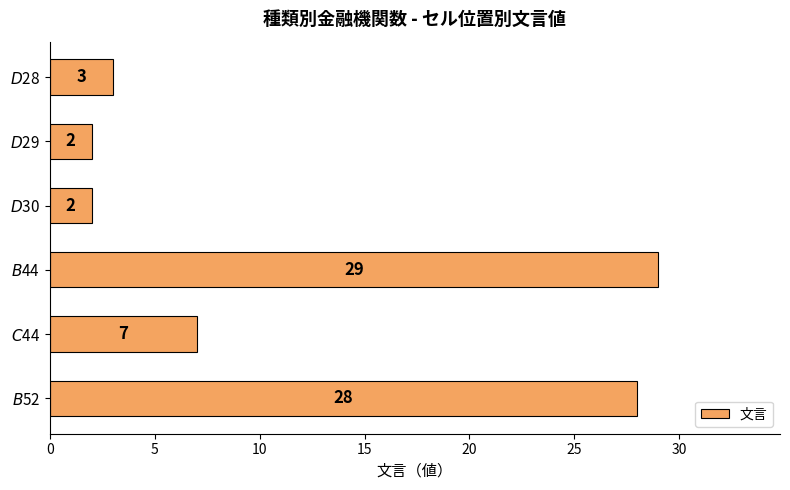

What is the greatest value displayed?

29